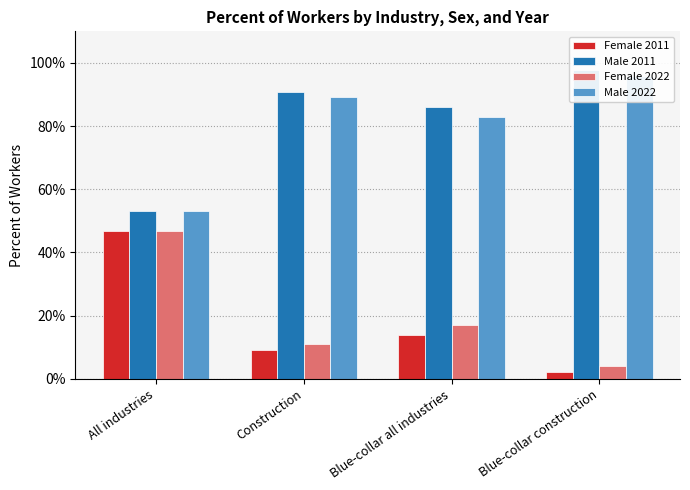

How many bars are there in each group?

4